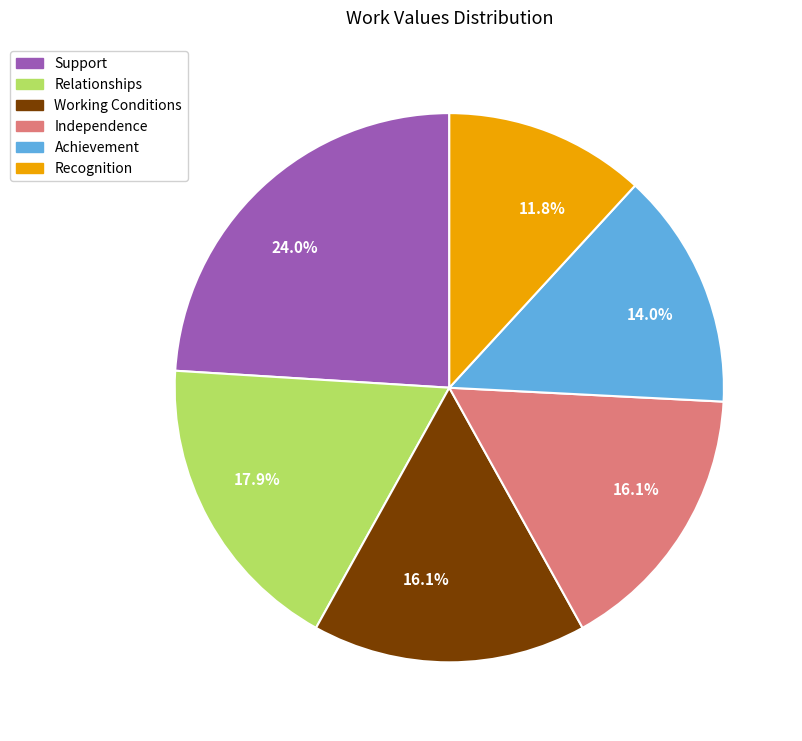

What percentage is NOT represented by Achievement?

86.0%